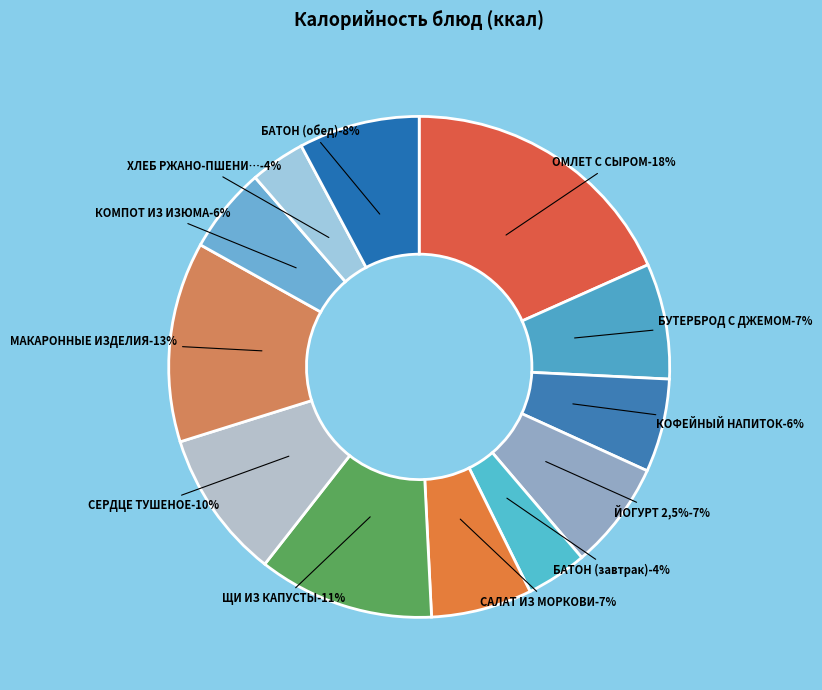

To the nearest percent, what is the average slice percentage?

8%